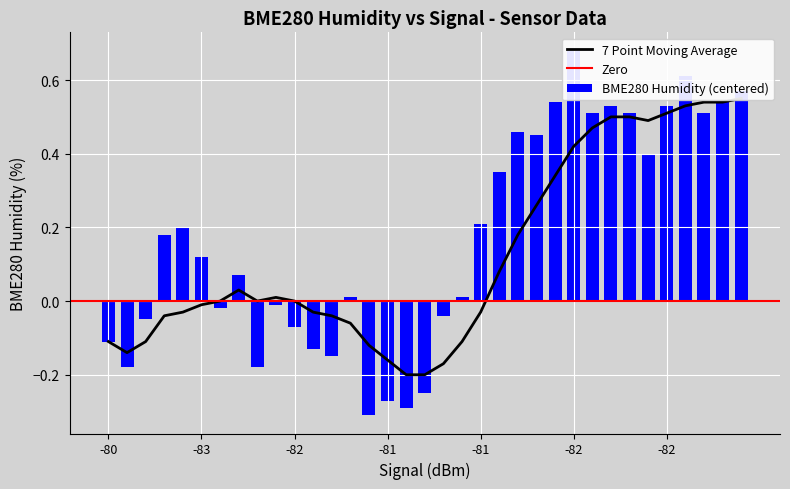

How many categories are shown in the chart?

35